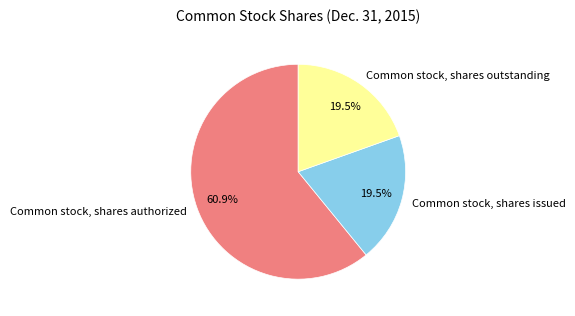

What percentage is the Common stock, shares authorized slice, to the nearest percent?

61%